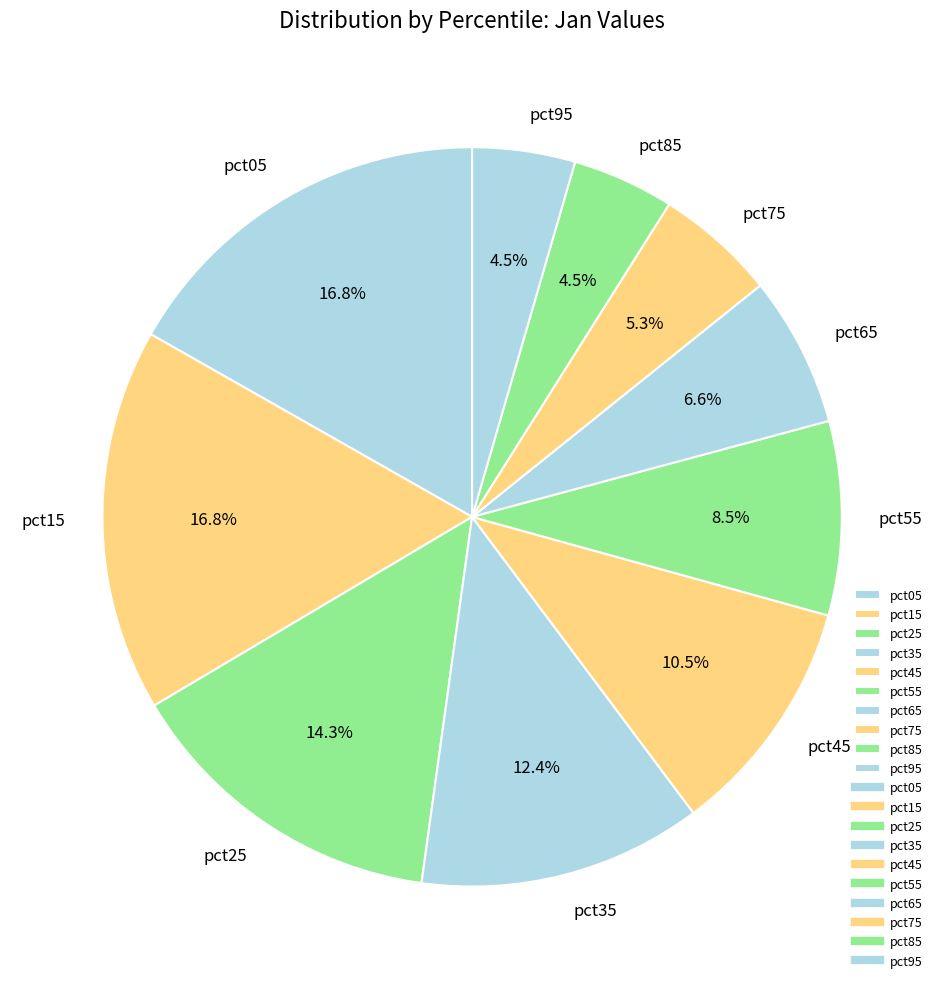

How many segments does this pie chart have?

10